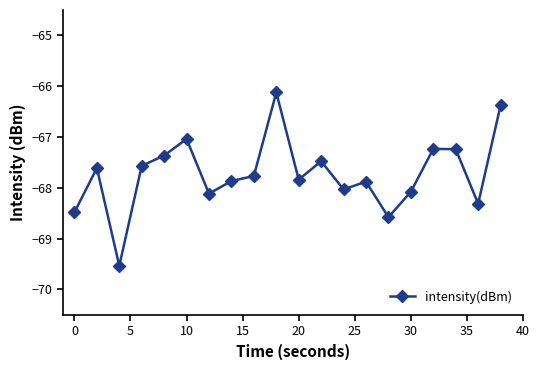

Reading left to right, list all the values displayed in this chart.

-68.5	-67.6	-69.5	-67.6	-67.4	-67.0	-68.1	-67.9	-67.8	-66.1	-67.8	-67.5	-68.0	-67.9	-68.6	-68.1	-67.2	-67.2	-68.3	-66.4